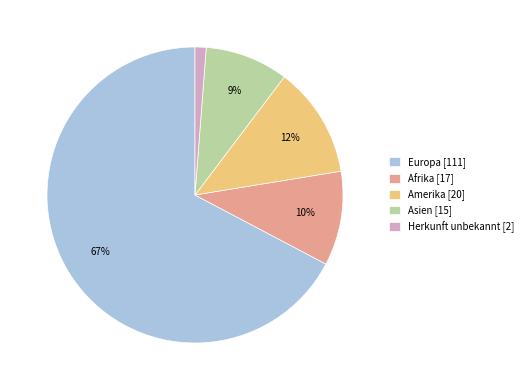

How many segments does this pie chart have?

5